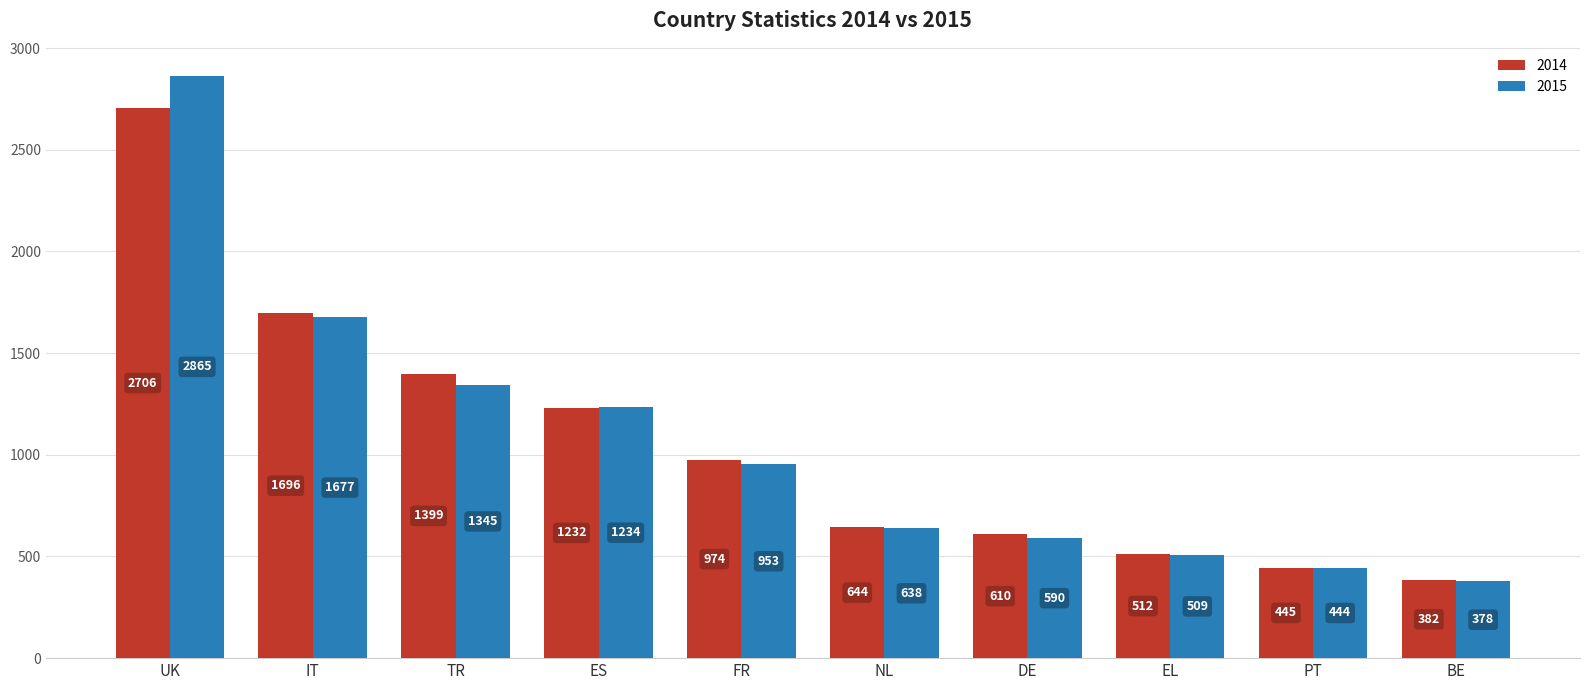

Reading left to right, extract all data points from this chart.

2014: 2706	1696	1399	1232	974	644	610	512	445	382
2015: 2865	1677	1345	1234	953	638	590	509	444	378